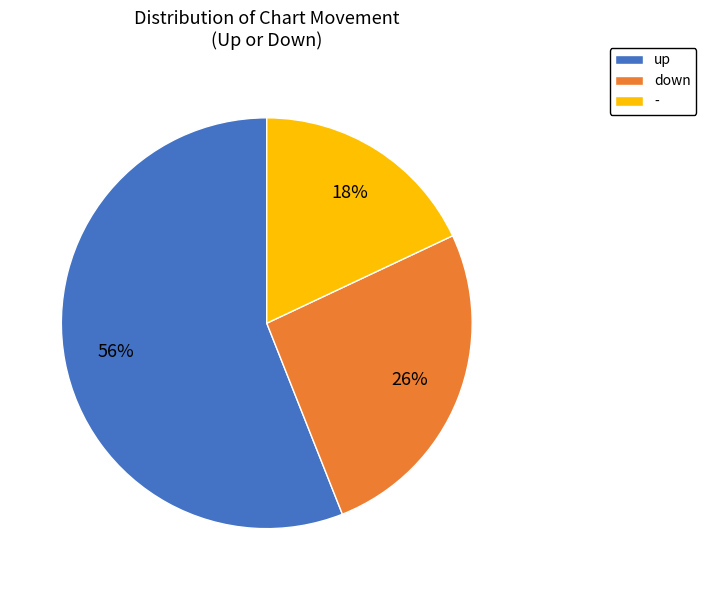

Combined, do up and down account for over 50%?

Yes